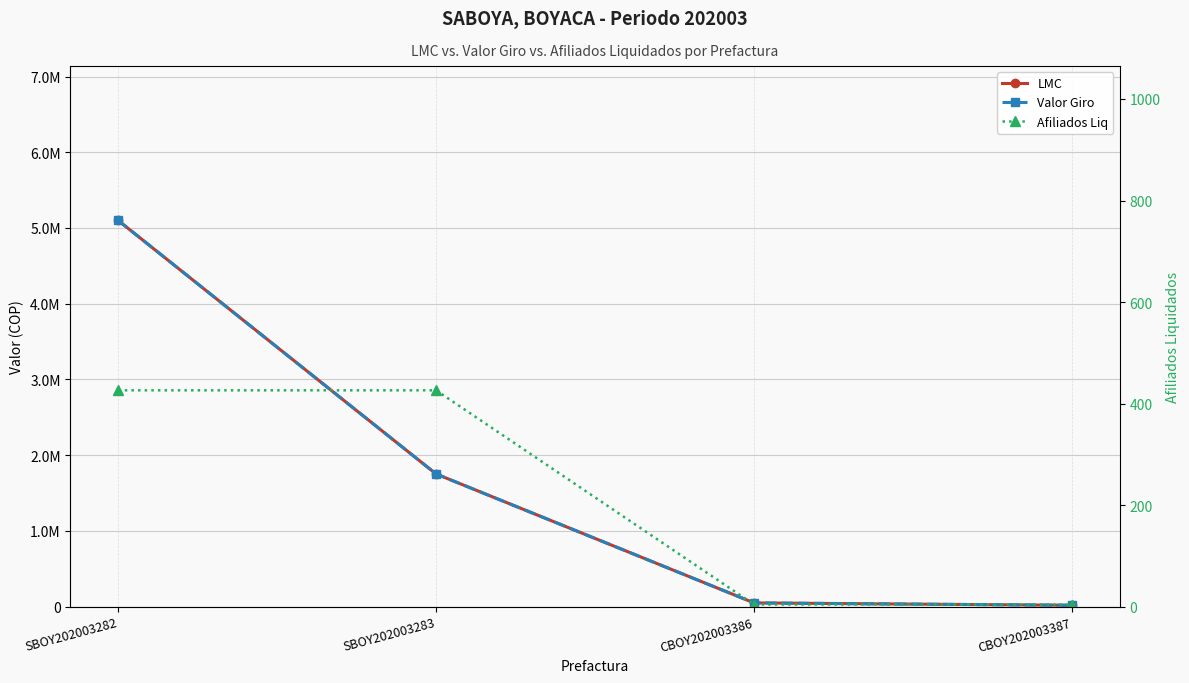

What is the difference between the highest and lowest values at SBOY202003283?

1750436.7